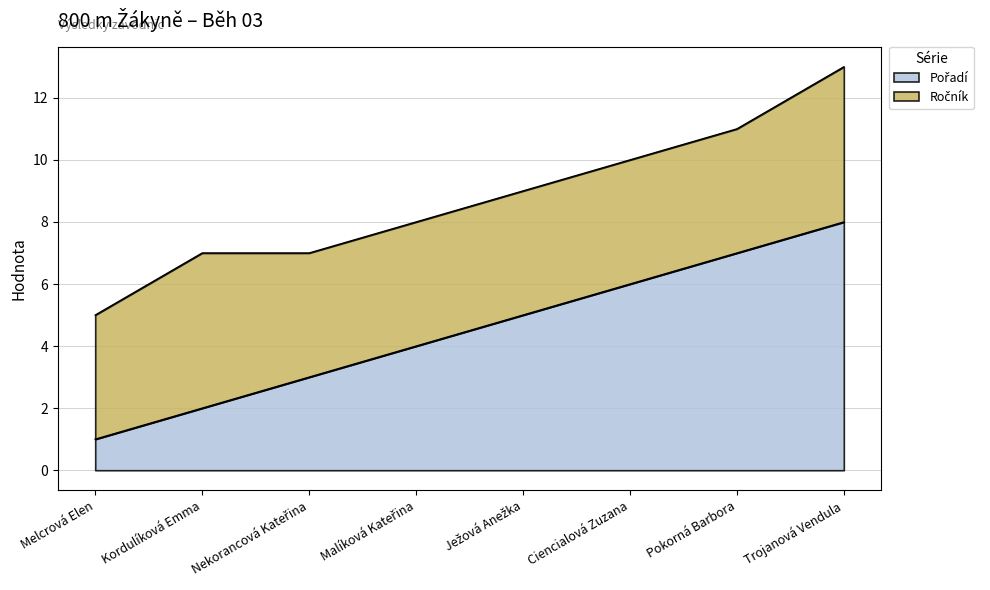

What is the approximate value at Trojanová Vendula?

8